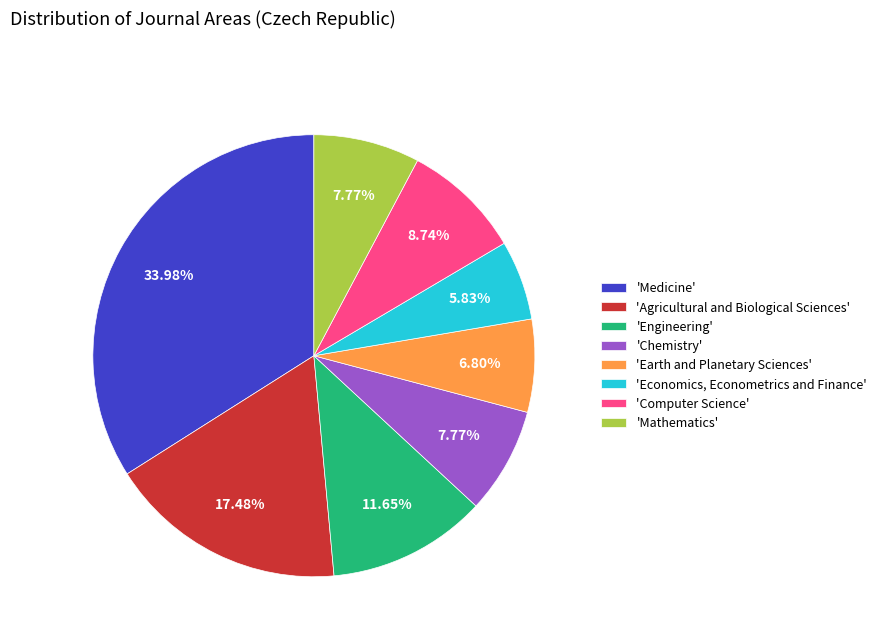

Is the sum of 'Agricultural and Biological Sciences' and 'Earth and Planetary Sciences' greater than half?

No